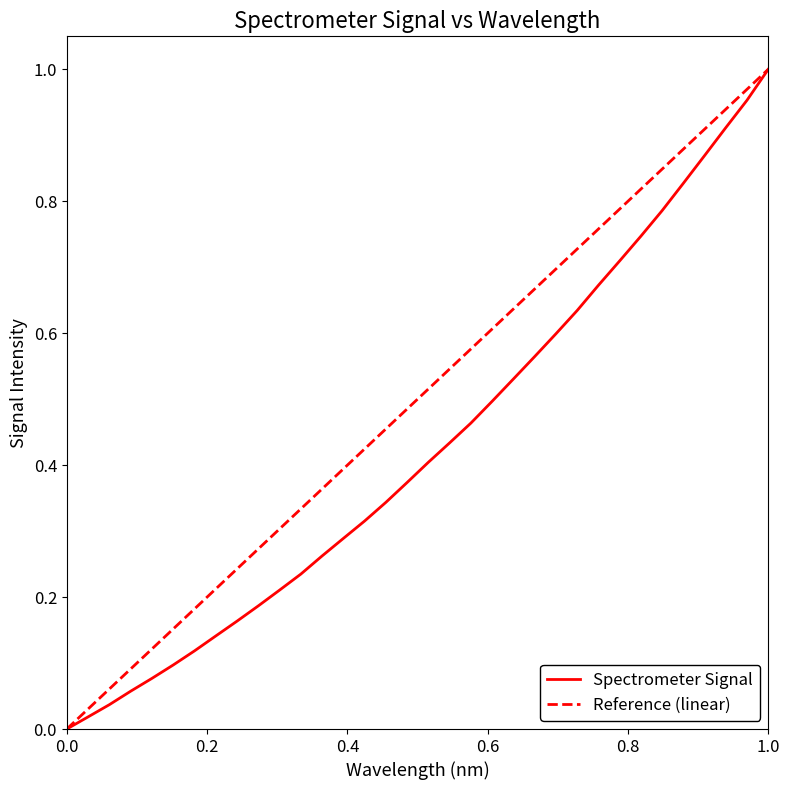

What is the value of the 10th point from the left?

0.2